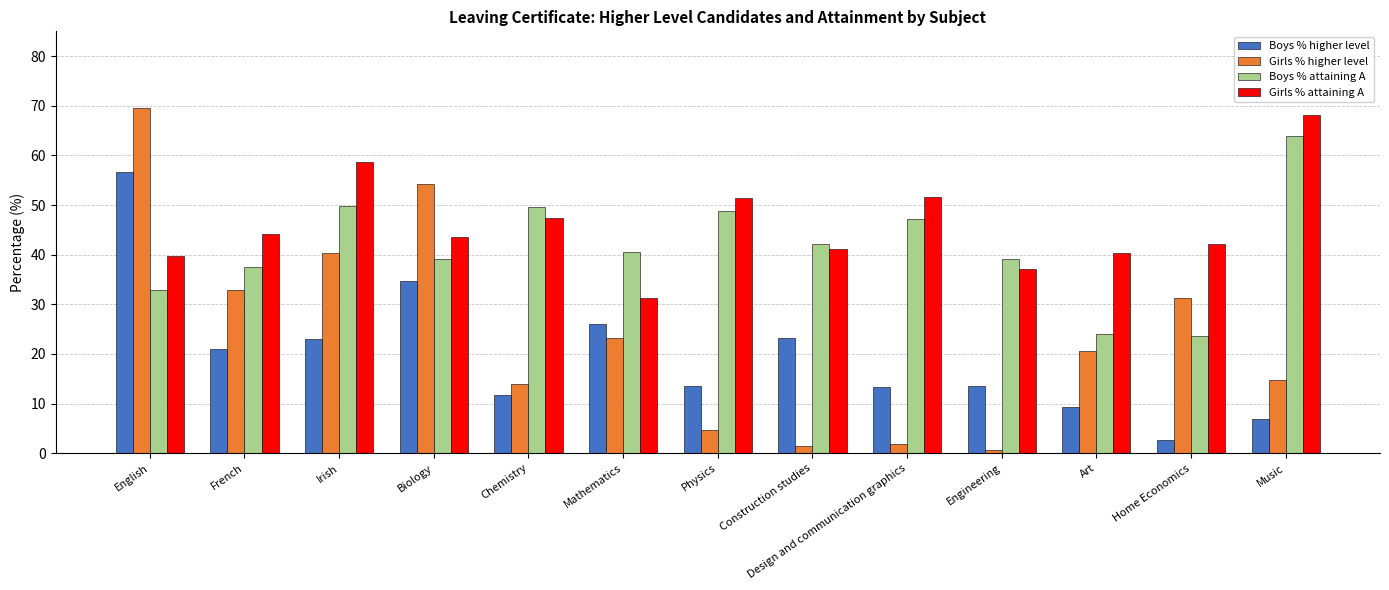

How many data points in Girls % attaining A are above 43?

7